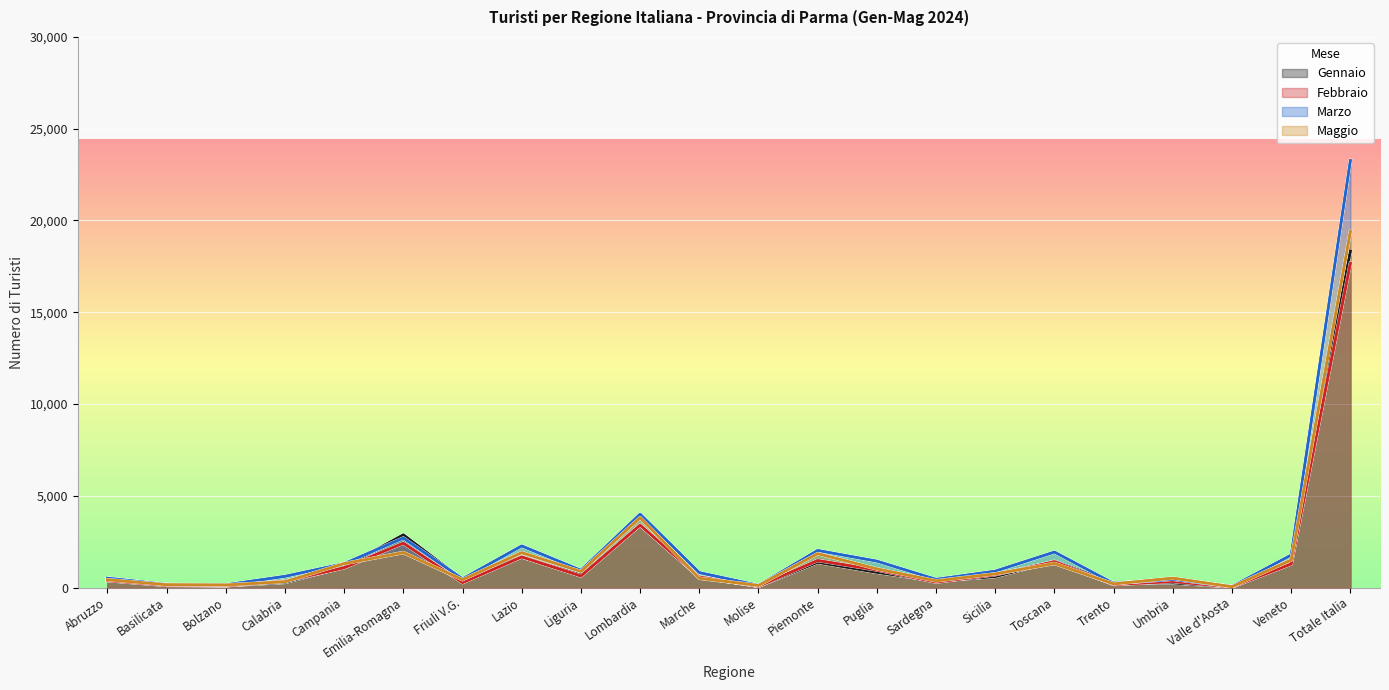

True or false: Febbraio has more than 2 interior local peaks.

True